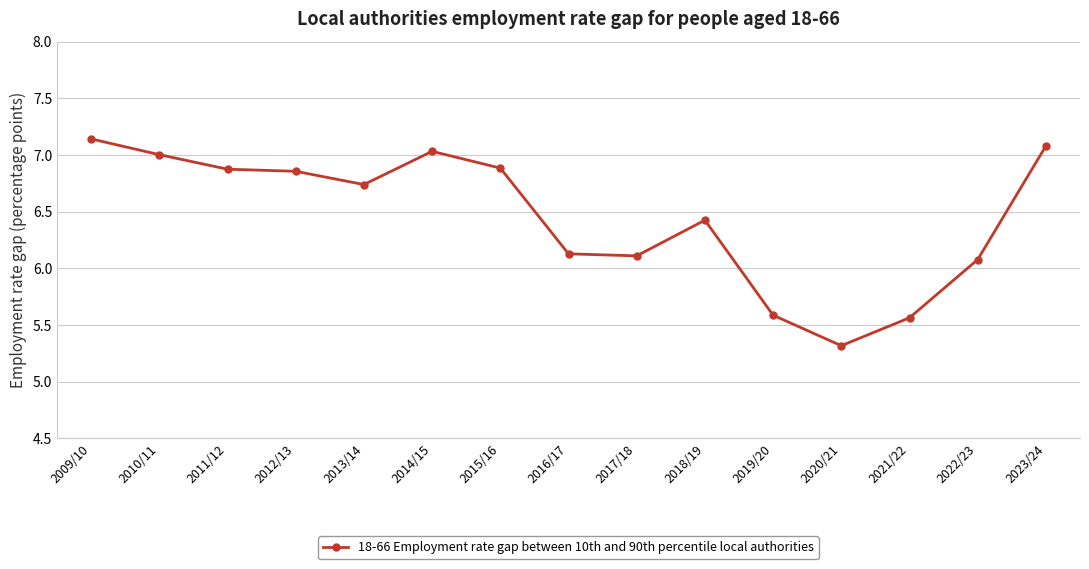

What is the sum of all values?

96.8